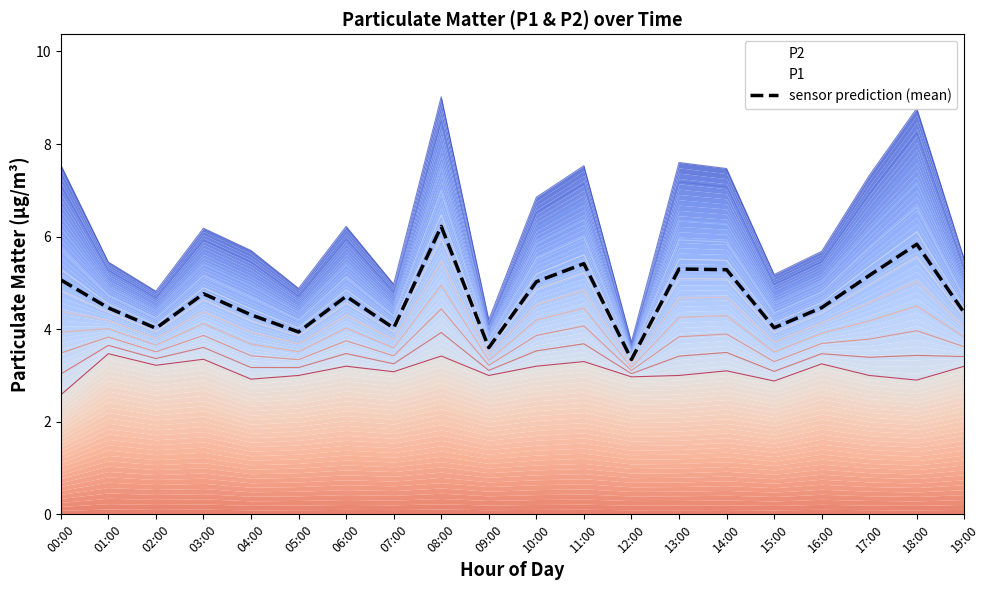

Reading left to right, list all the values displayed in this chart.

5.1	4.5	4.0	4.8	4.3	3.9	4.7	4.0	6.2	3.6	5.0	5.4	3.3	5.3	5.3	4.0	4.5	5.2	5.8	4.3